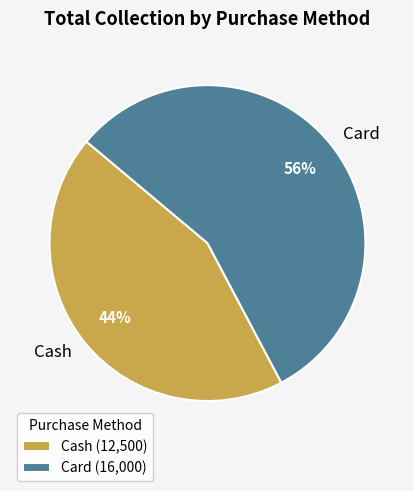

Does Card represent more than half of the total?

Yes